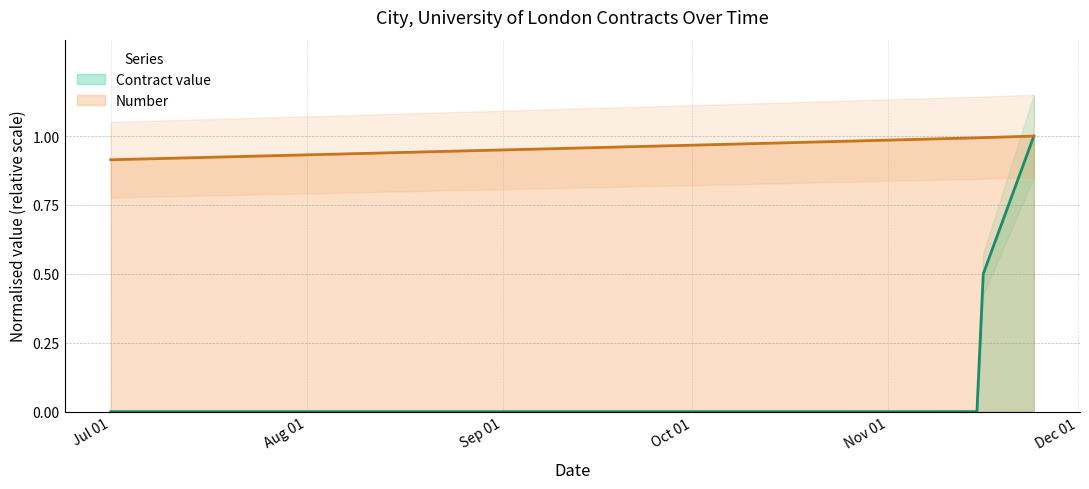

The value of Number at 2023-11-15 is 1.8. True or false?

False